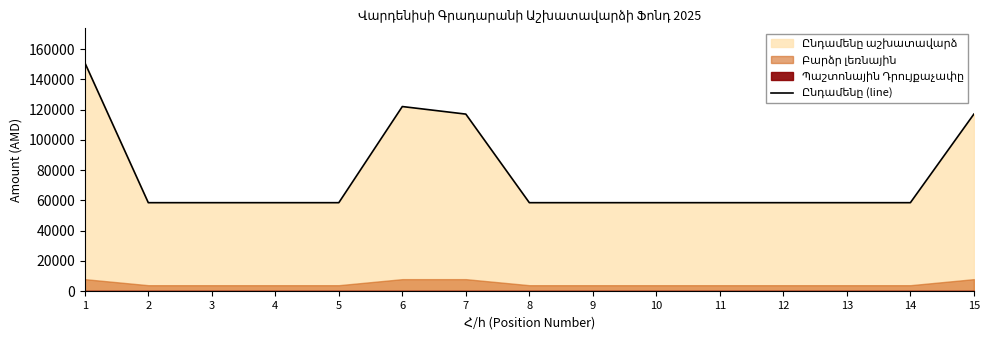

What is the average value?

76700